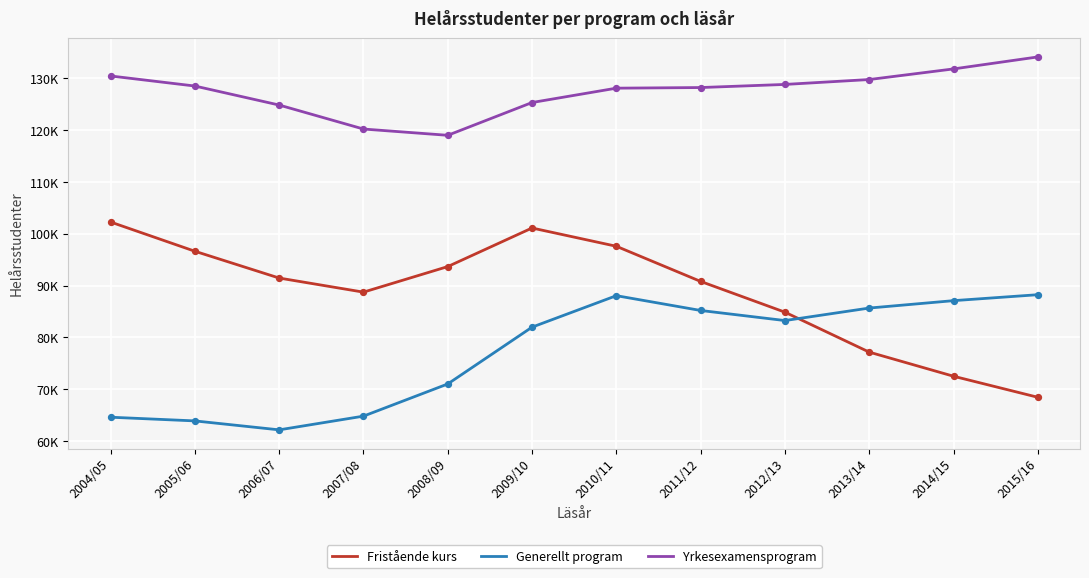

What is the total value across all series at 2013/14?

292614.0